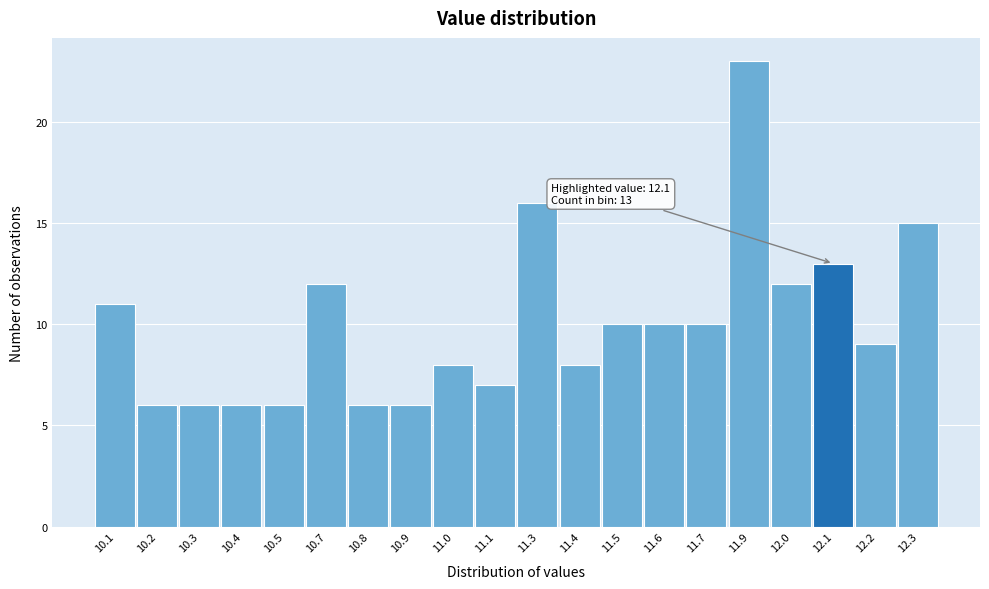

Reading right to left, extract all data points from this chart.

12.3=15	12.2=9	12.1=13	12.0=12	11.9=23	11.7=10	11.6=10	11.5=10	11.4=8	11.3=16	11.1=7	11.0=8	10.9=6	10.8=6	10.7=12	10.5=6	10.4=6	10.3=6	10.2=6	10.1=11